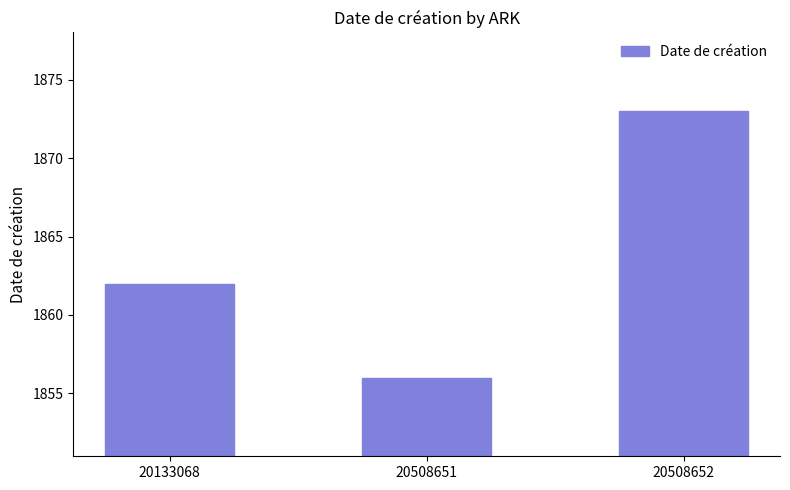

How many values are below 1862?

1